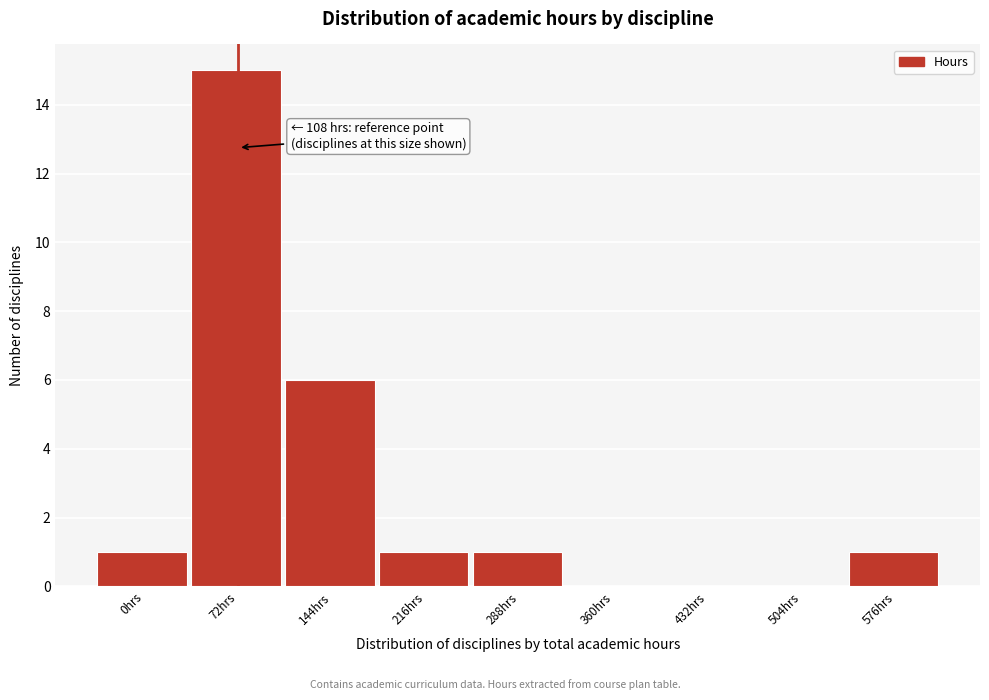

Reading left to right, extract all data points from this chart.

0hrs=1	72hrs=15	144hrs=6	216hrs=1	288hrs=1	360hrs=0	432hrs=0	504hrs=0	576hrs=1